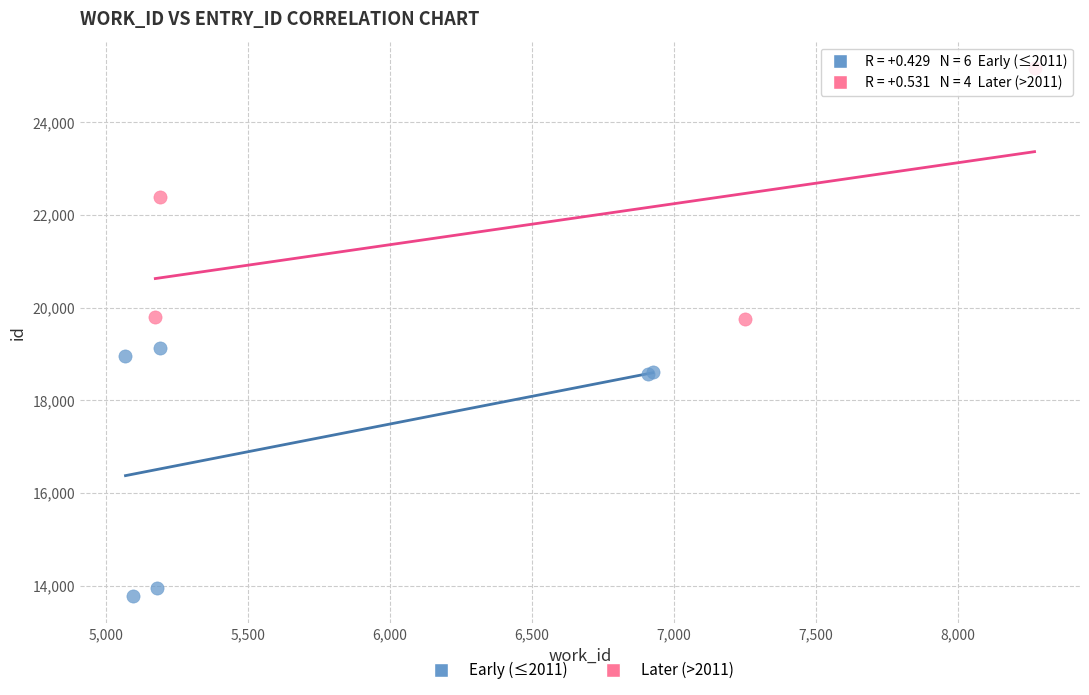

Which series reaches the maximum Y coordinate?

Later (>2011)